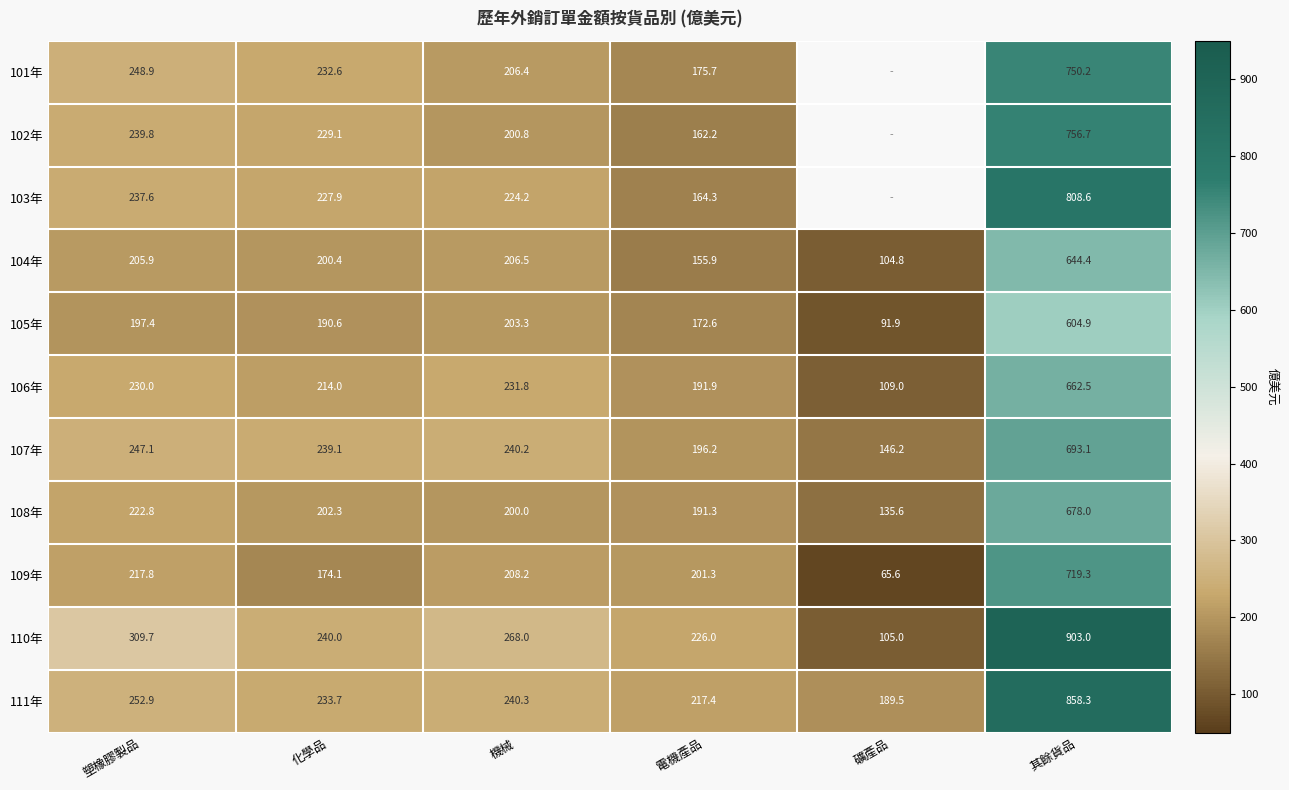

Rank the categories by 107年 value from highest to lowest.

其餘貨品, 塑橡膠製品, 機械, 化學品, 電機產品, 礦產品